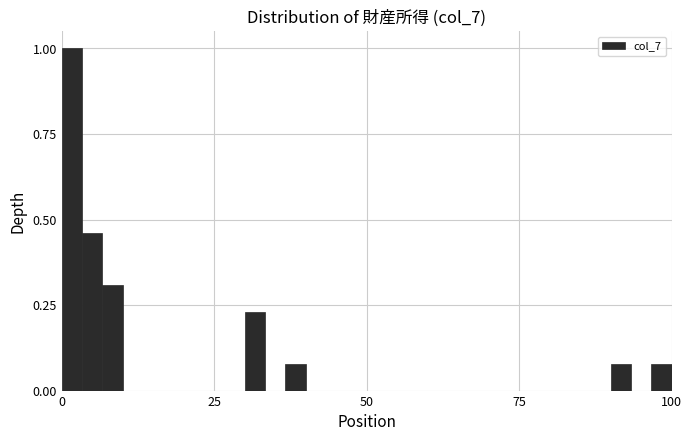

Read against the x-axis, roughly where is the centre of the tallest bar?

0